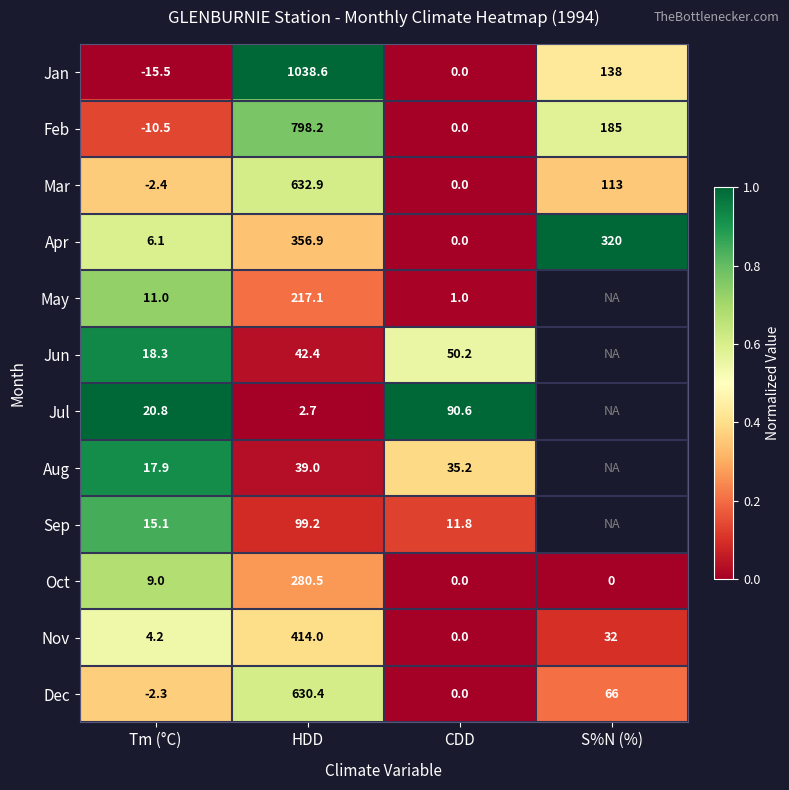

What is the spread (max minus min) of values at CDD?

90.6